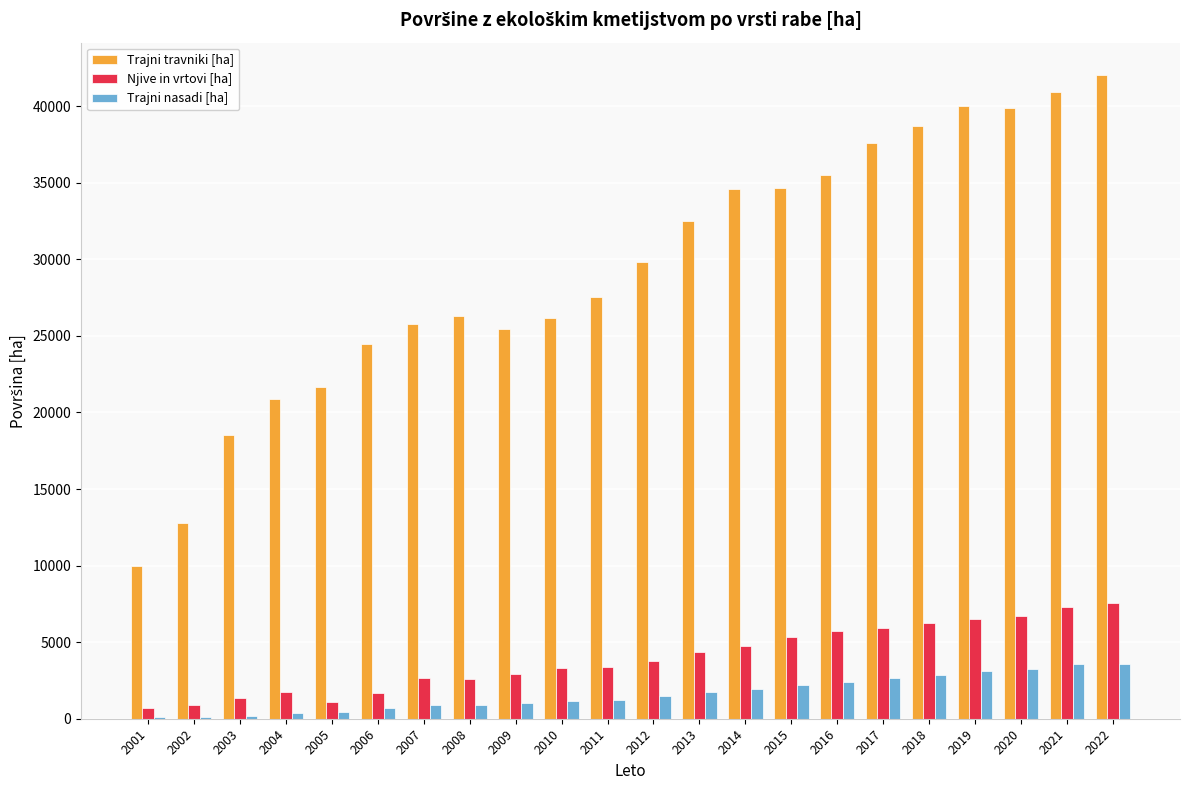

Is the value of Trajni nasadi [ha] at 2009 greater than the value of Trajni travniki [ha] at 2015?

No